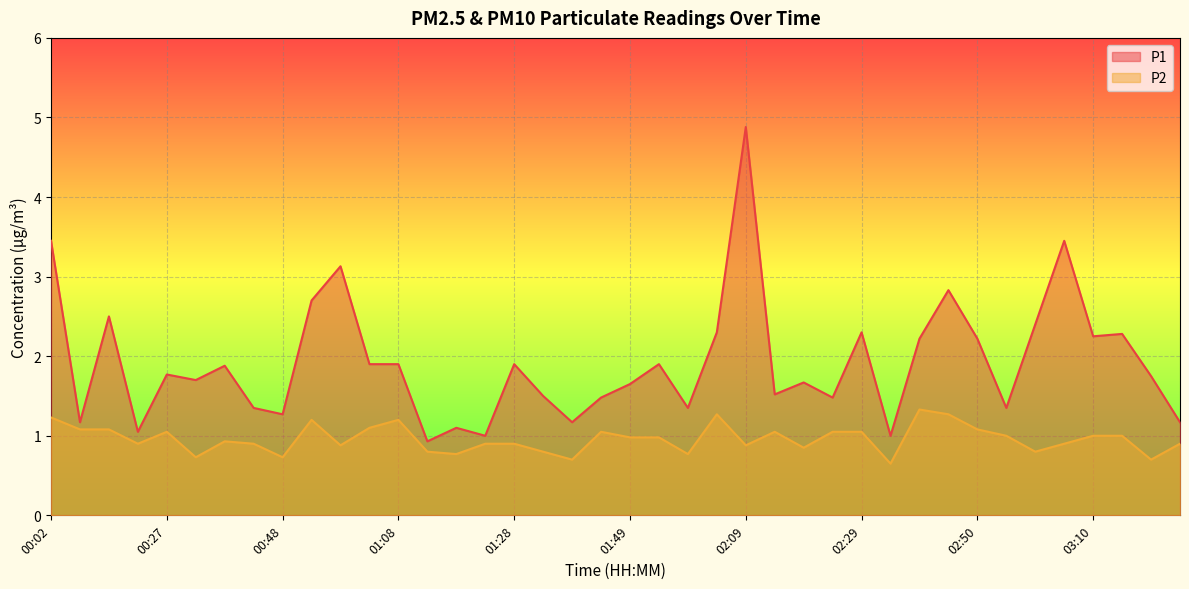

What is the difference between the maximum and minimum values in the P2 series?

0.7